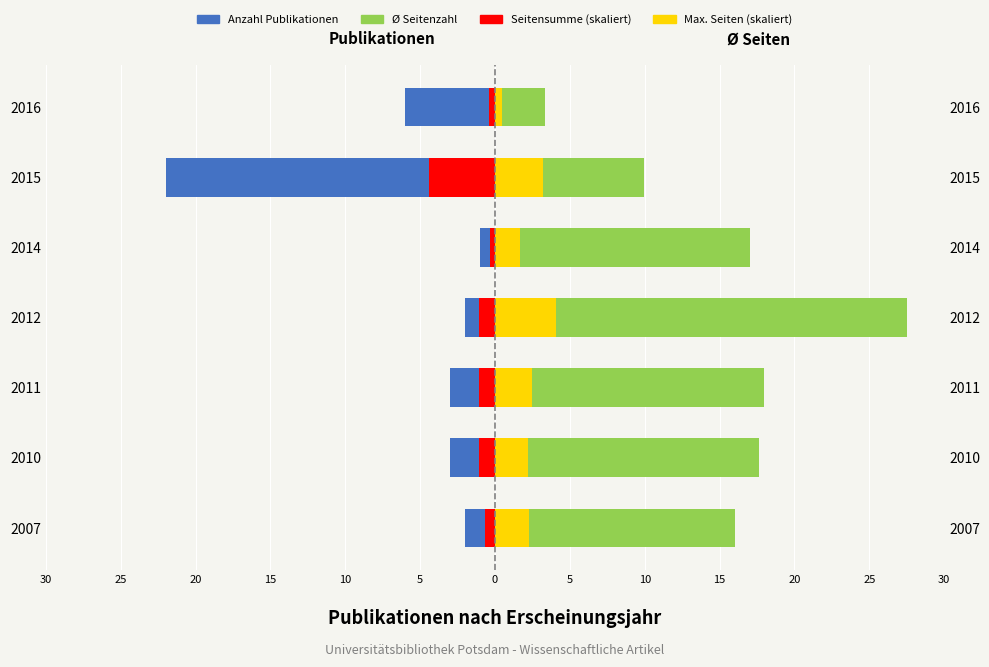

How many bars are there in each group?

4